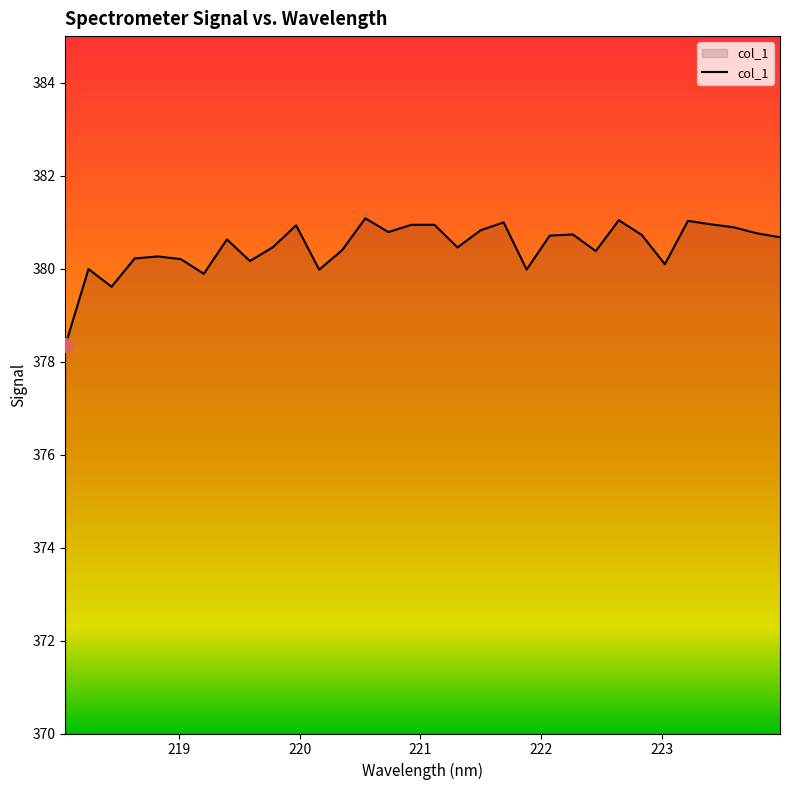

What is the minimum value shown in the chart?

378.4